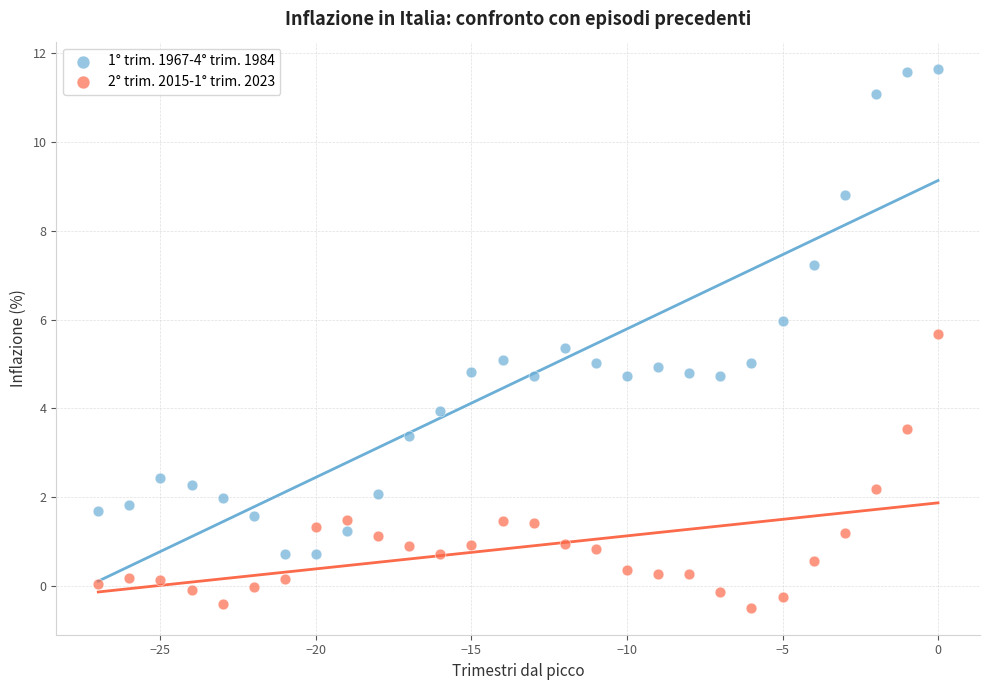

Which series reaches the maximum Y coordinate?

1° trim. 1967-4° trim. 1984